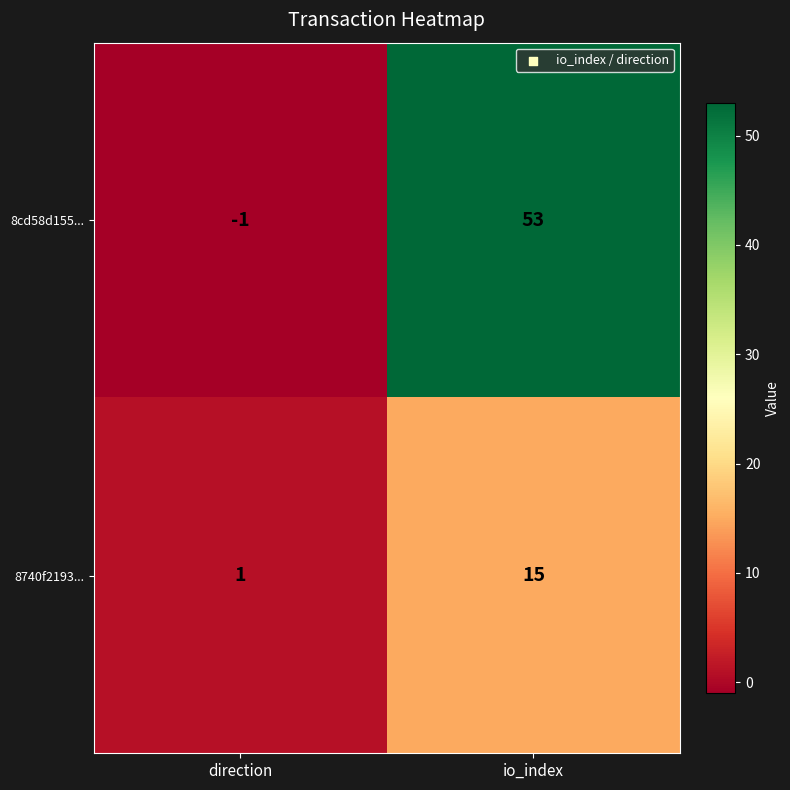

Which label corresponds to the largest value in the chart?

io_index